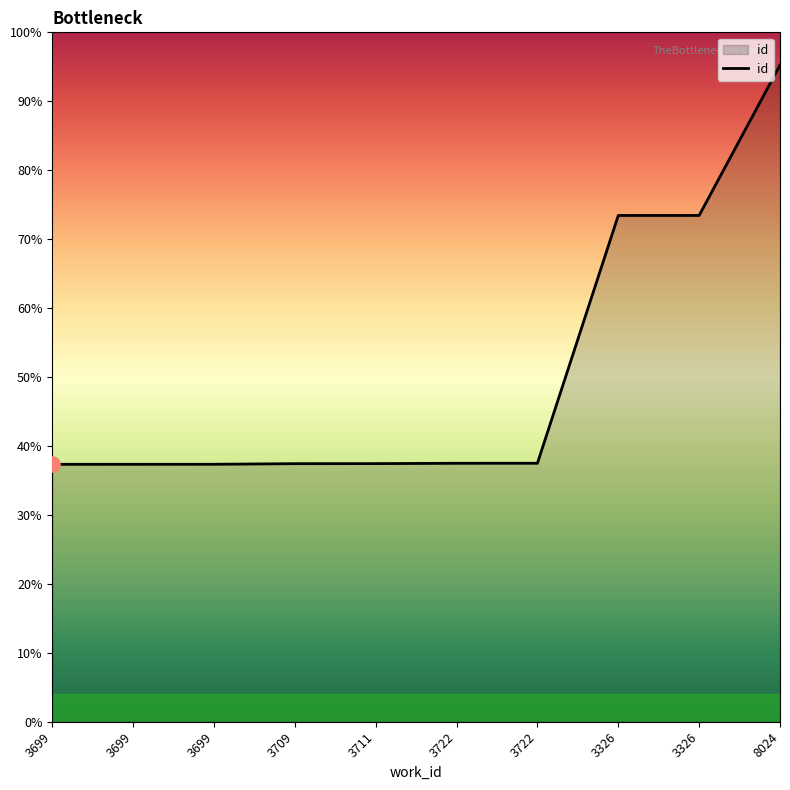

Is this an area chart (filled region under the line)?

Yes